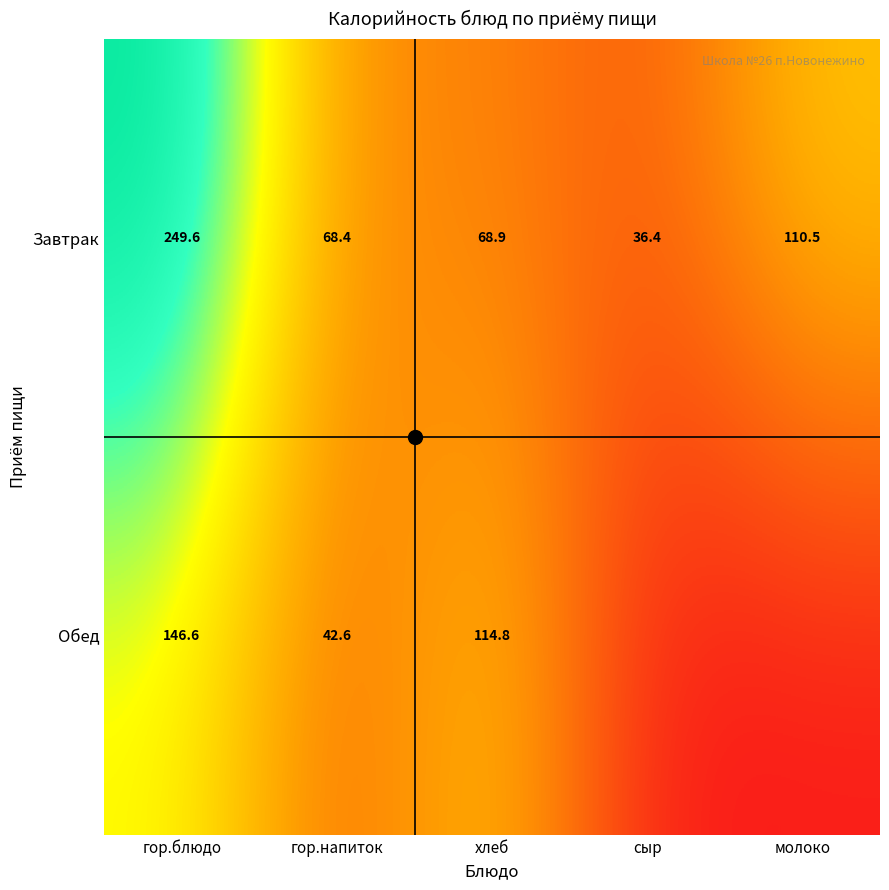

What is the sum of all Обед values?

304.0